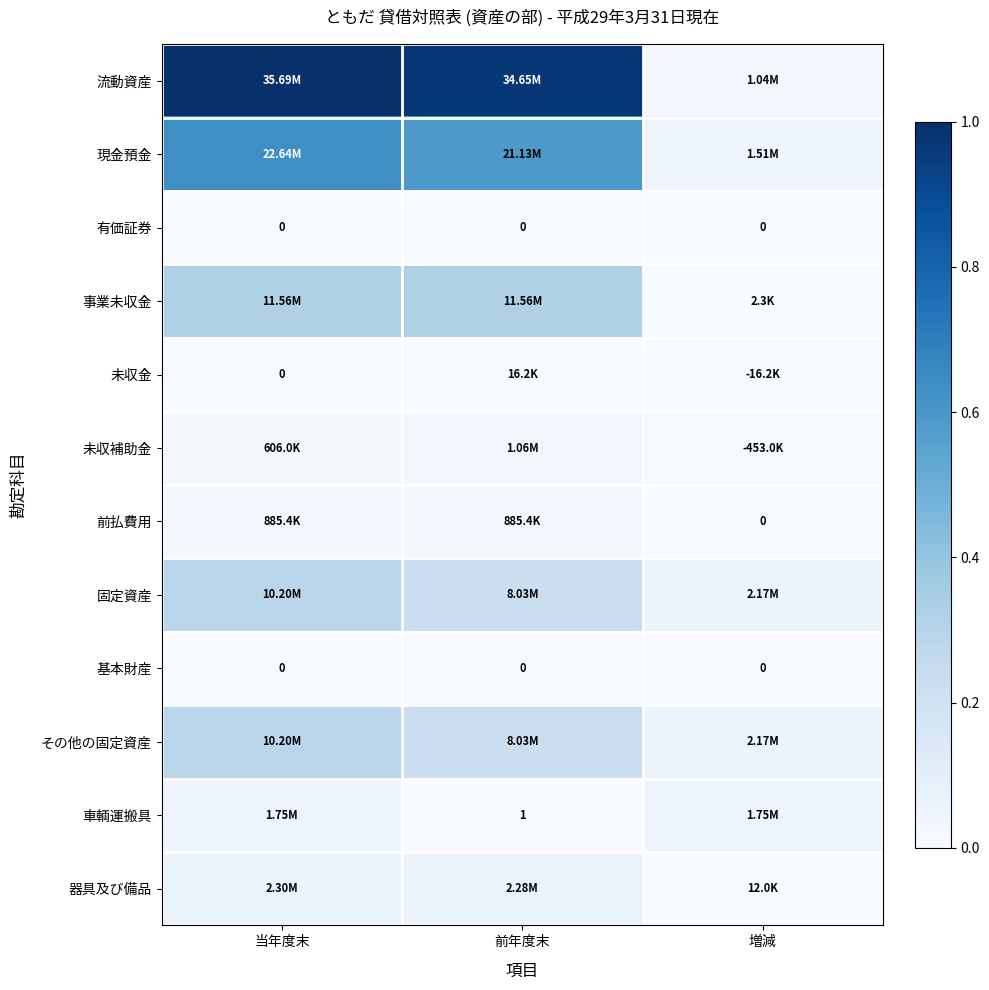

Where is その他の固定資産 nearest to the value 0?

増減